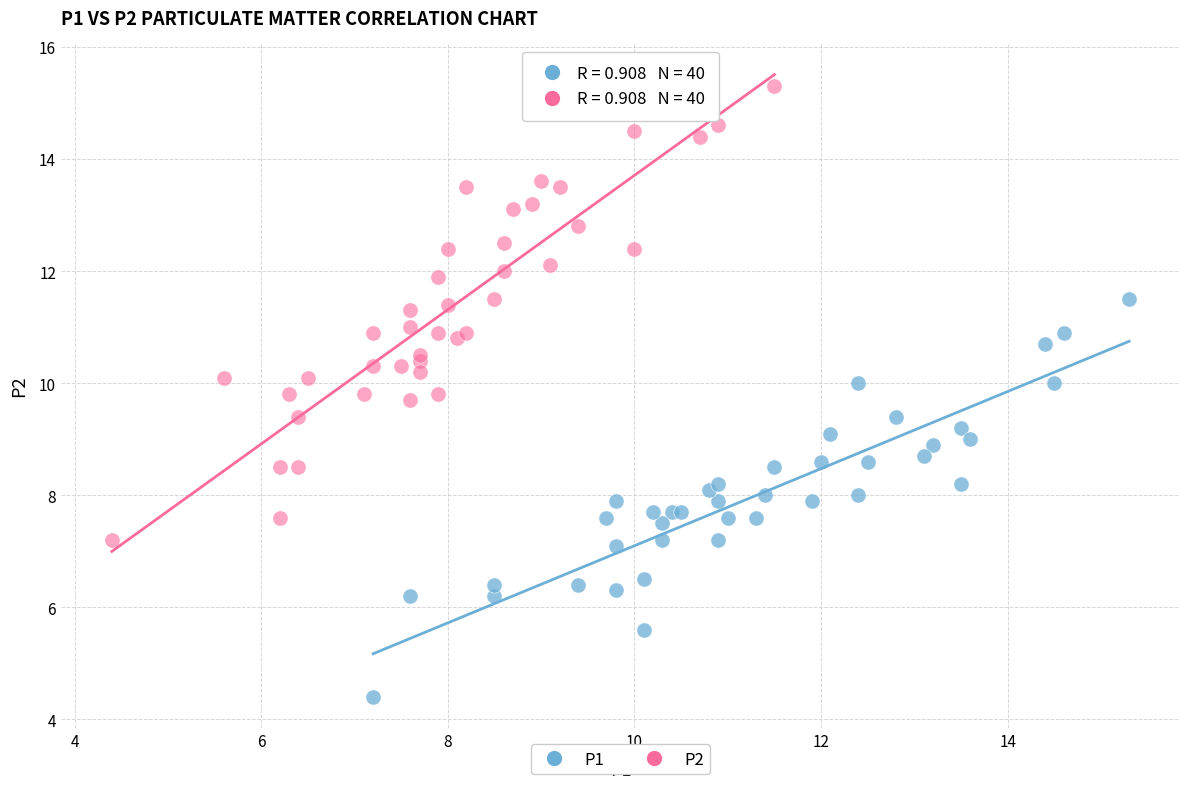

Which series reaches the minimum Y coordinate?

P1